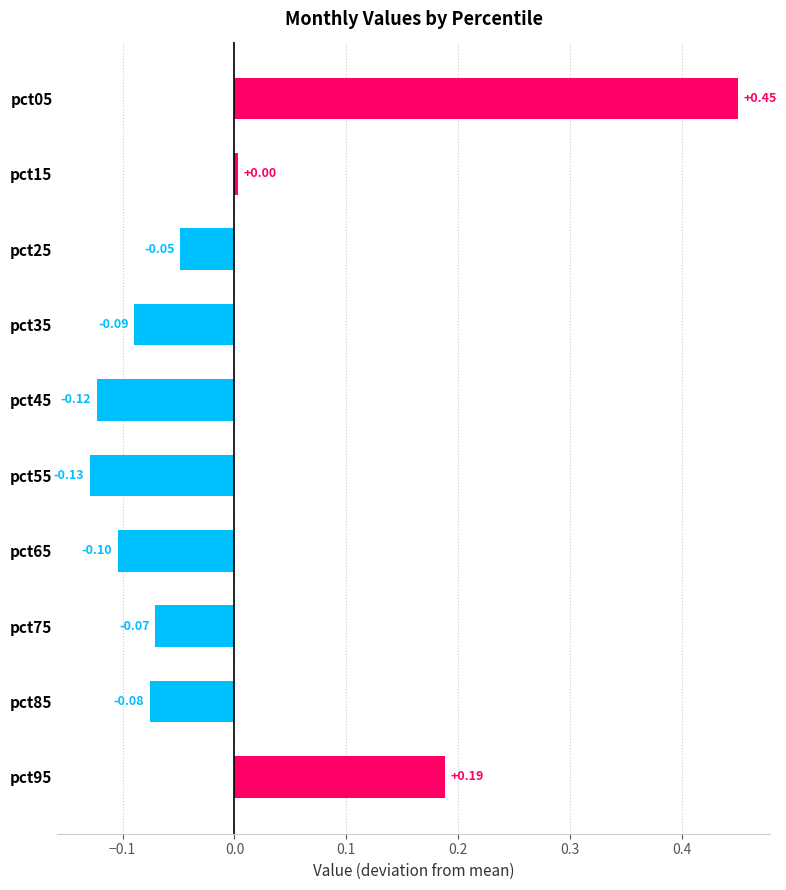

Between pct15 and pct05, which is larger?

pct05